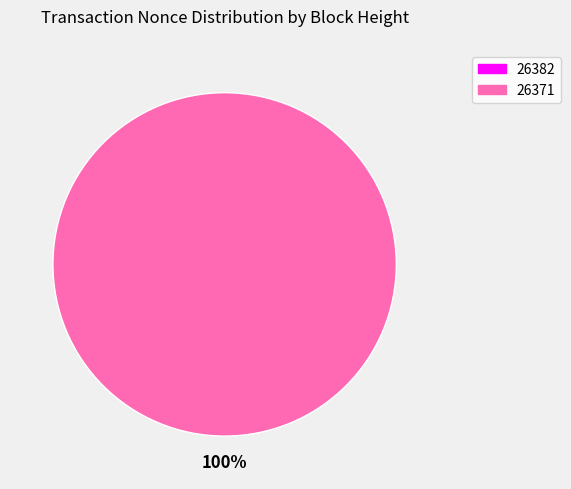

What is the change in value from 26382 to 26371?

+686